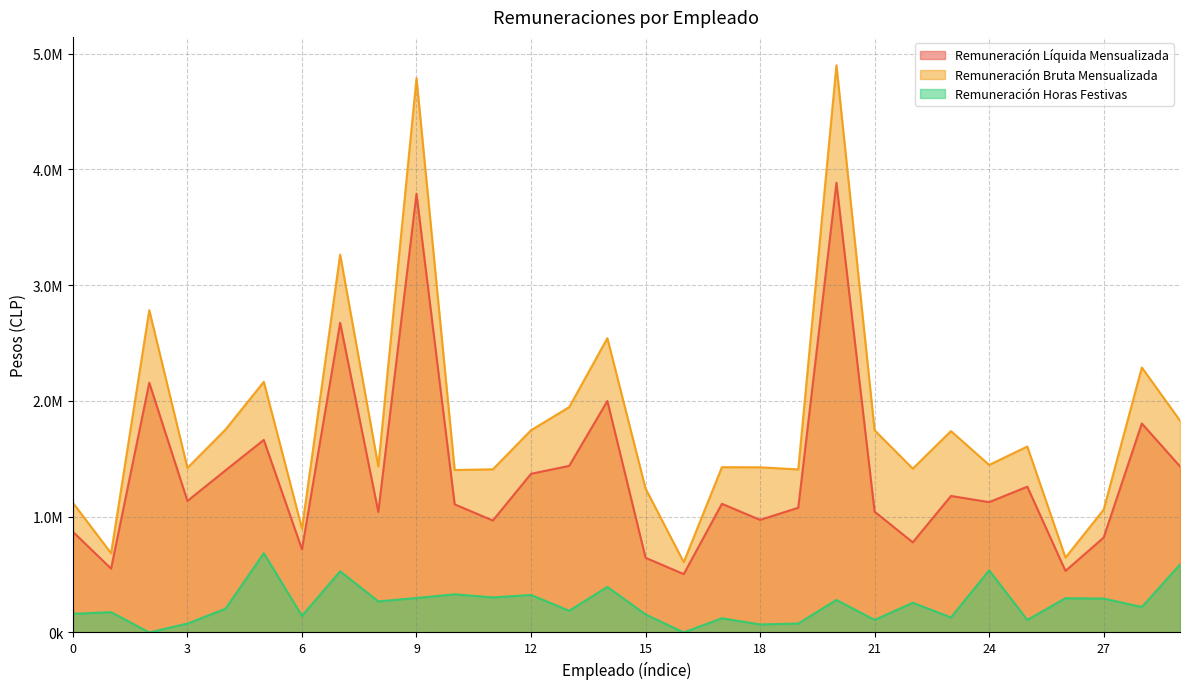

How many lines are shown in the chart?

3